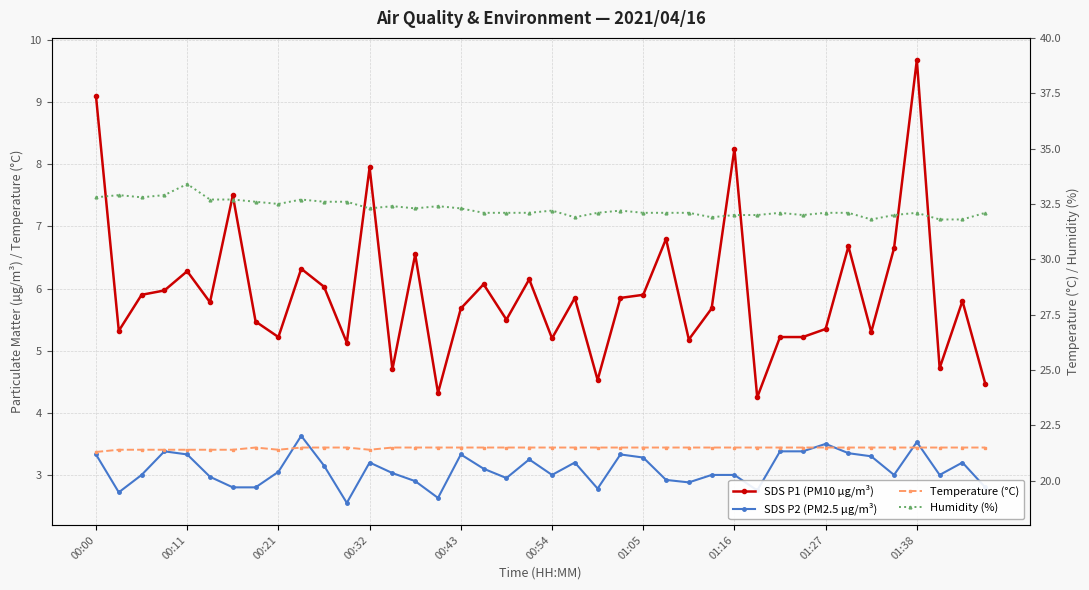

What is the maximum value for SDS P1 (PM10 µg/m³)?

9.7